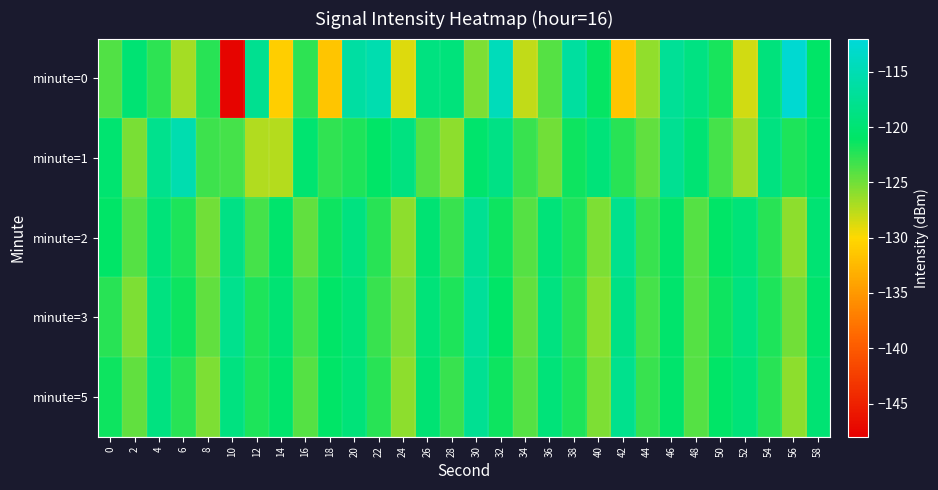

How many categories are shown in the chart?

30